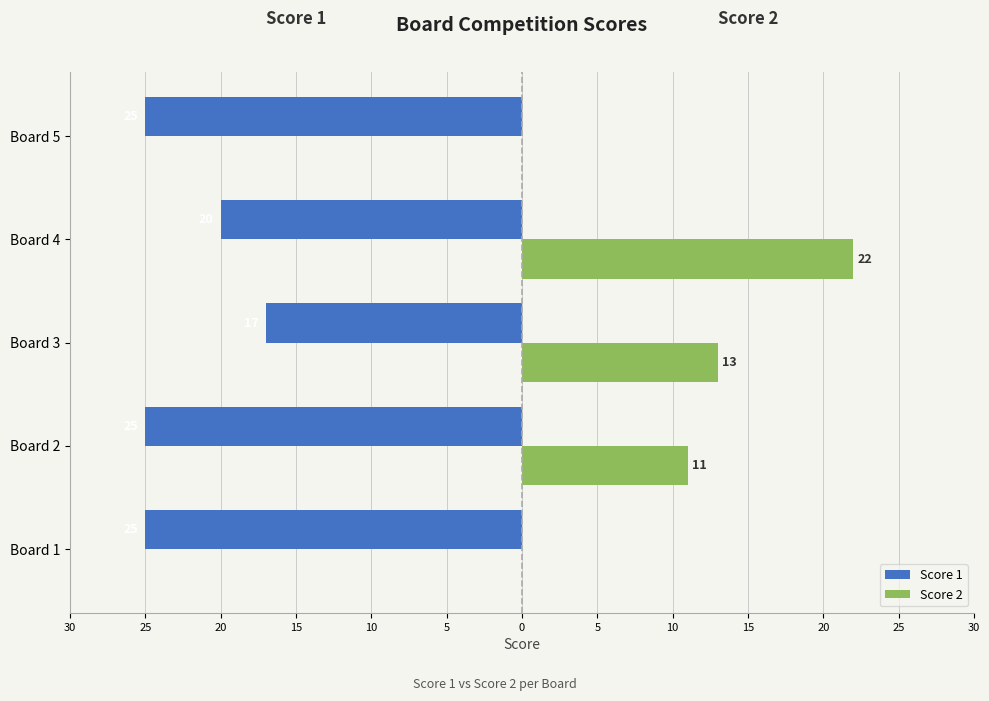

What are all the series names shown in the legend?

Score 1, Score 2